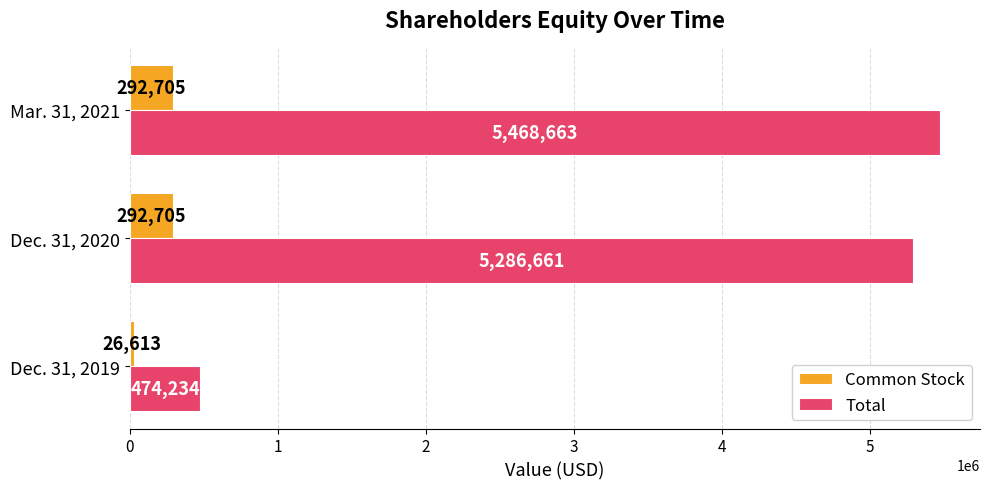

Which series has the widest spread of values?

Total